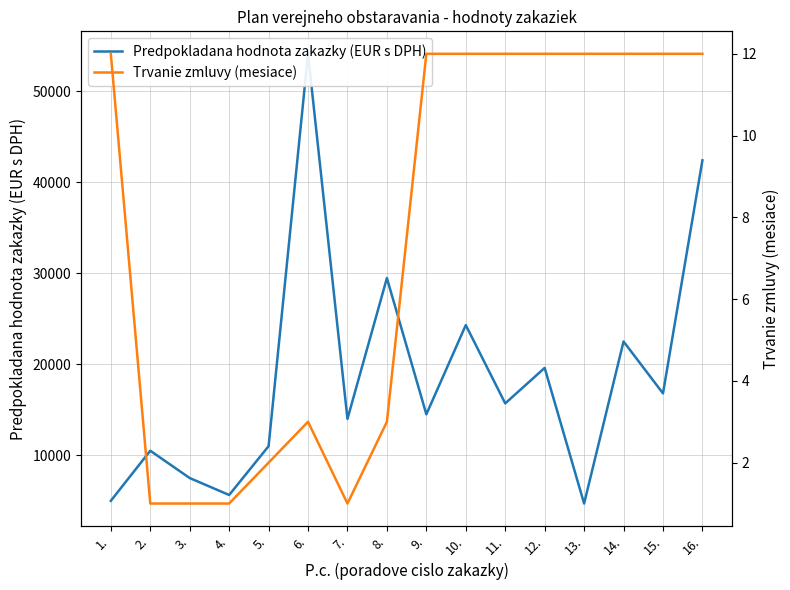

What is the label of the 2nd point from the left?

2.